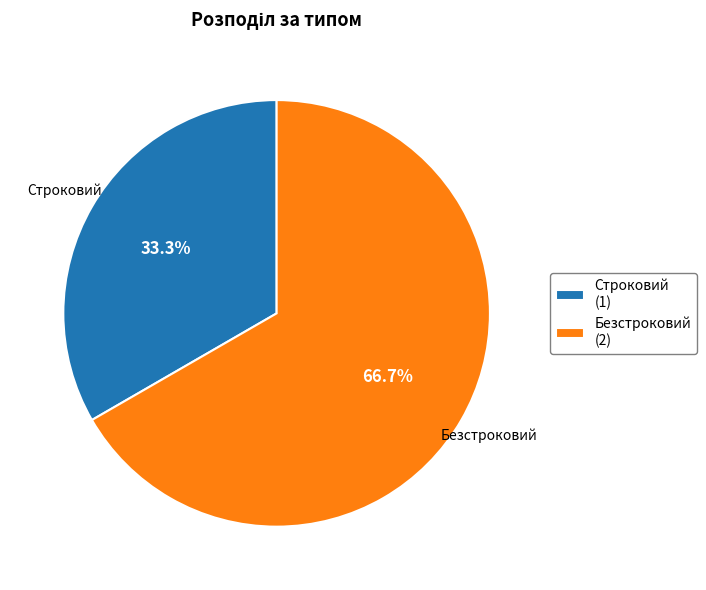

Do Строковий and Безстроковий together represent more than half of the pie?

Yes